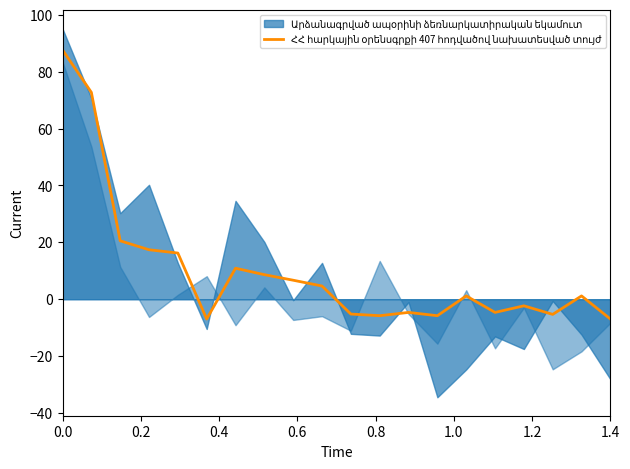

Count the number of categories in the chart.

20